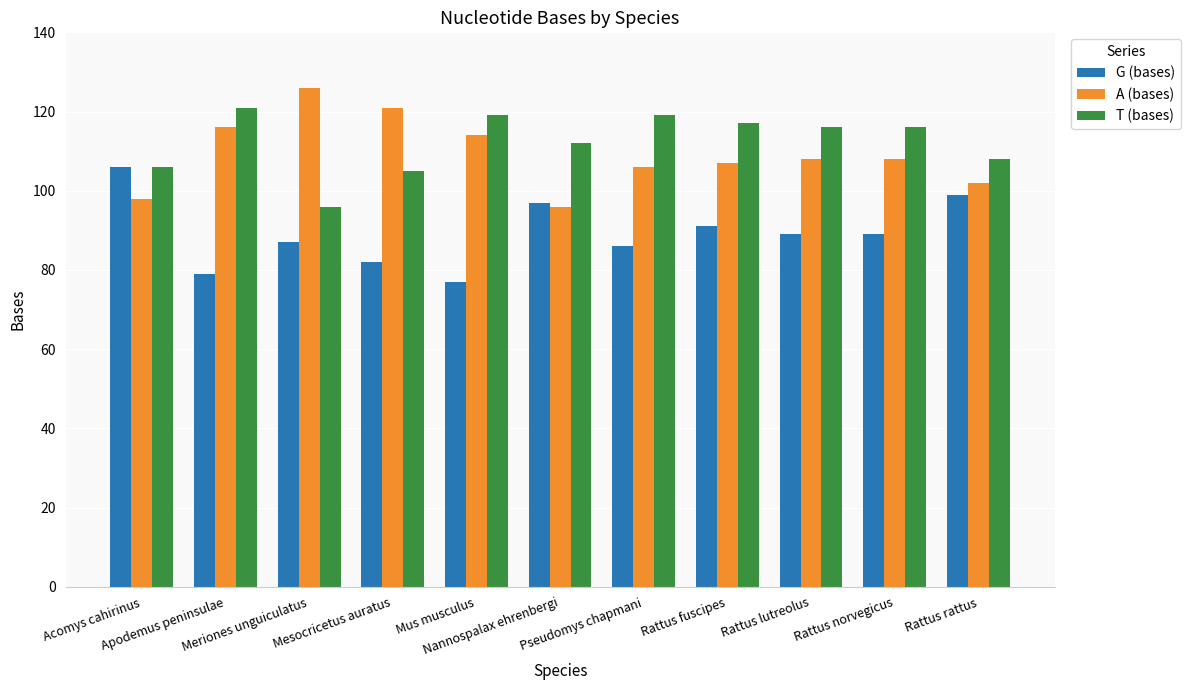

What is the label of the 1st bar from the left?

Acomys cahirinus